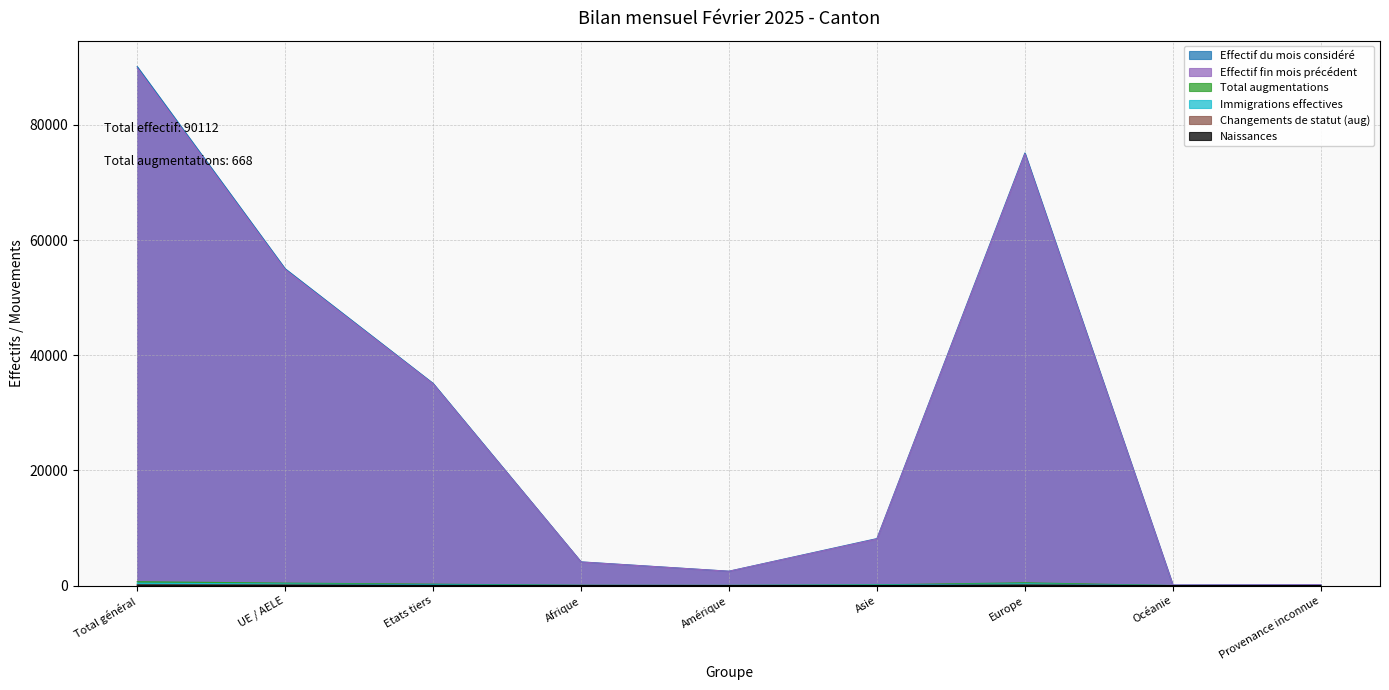

True or false: Effectif du mois considéré and Immigrations effectives cross at least once.

False